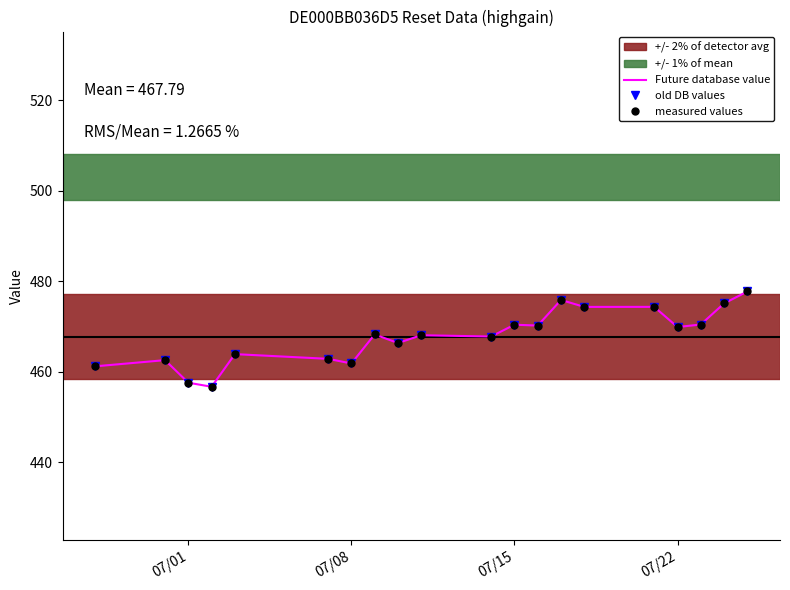

What is the average value of the old DB values series?

467.8